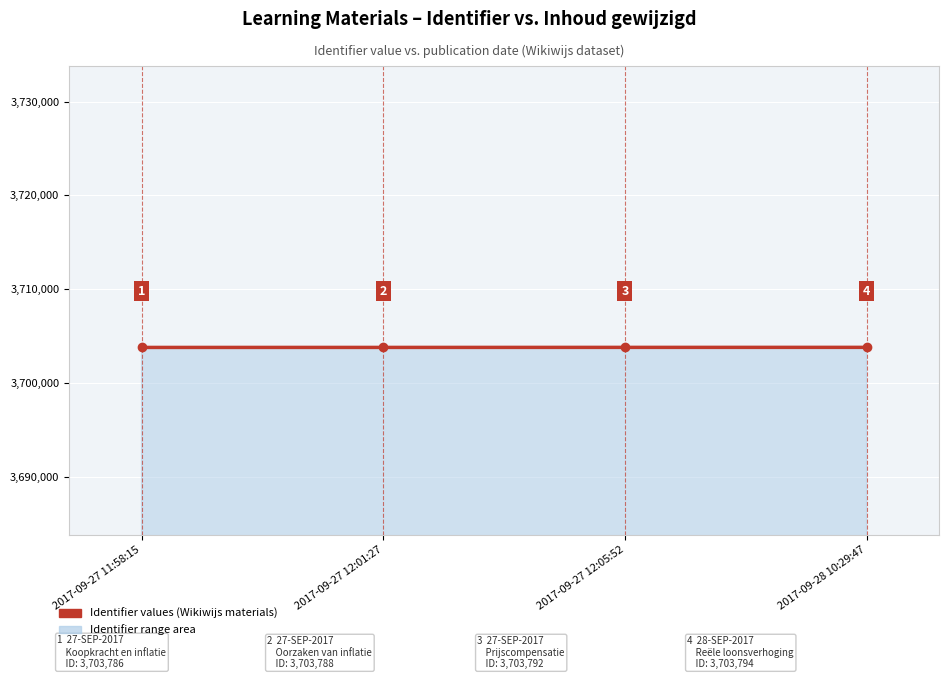

What is the average value?

3703790